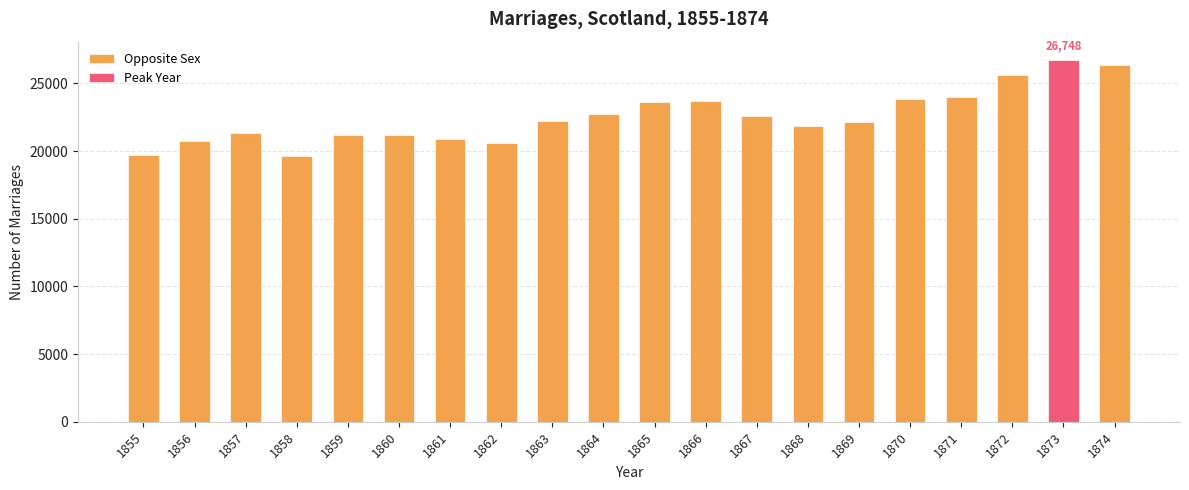

What is the difference between the maximum and second lowest values?

7068